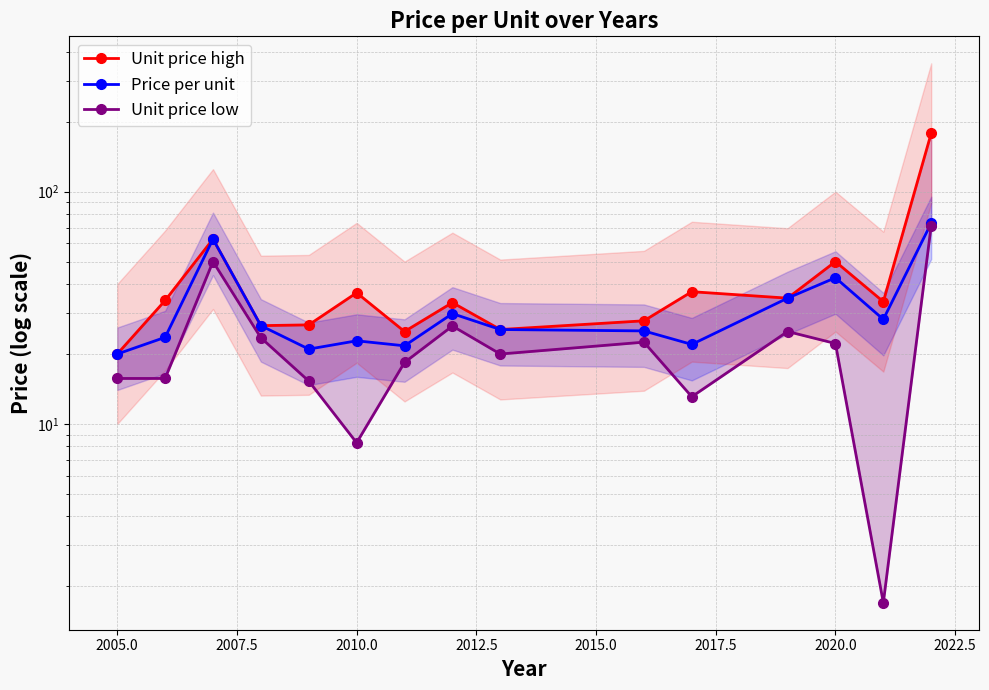

Reading left to right, extract all data points from this chart.

Unit price high: 20.0	34.0	62.5	26.5	26.7	36.7	25.0	33.3	25.5	27.8	37.1	34.8	50.0	33.6	178.4
Price per unit: 20.0	23.6	62.5	26.5	21.0	22.8	21.7	29.9	25.5	25.1	22.0	34.8	42.6	28.2	73.2
Unit price low: 15.7	15.7	50.0	23.5	15.3	8.3	18.4	26.4	20.0	22.5	13.1	25.0	22.2	1.7	71.4